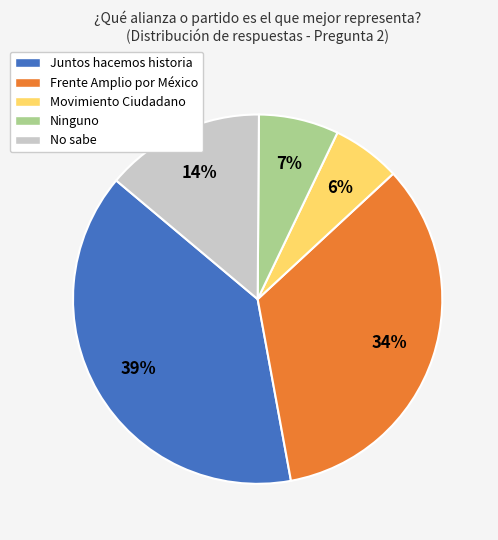

Which has a higher value, Movimiento Ciudadano or Juntos hacemos historia?

Juntos hacemos historia